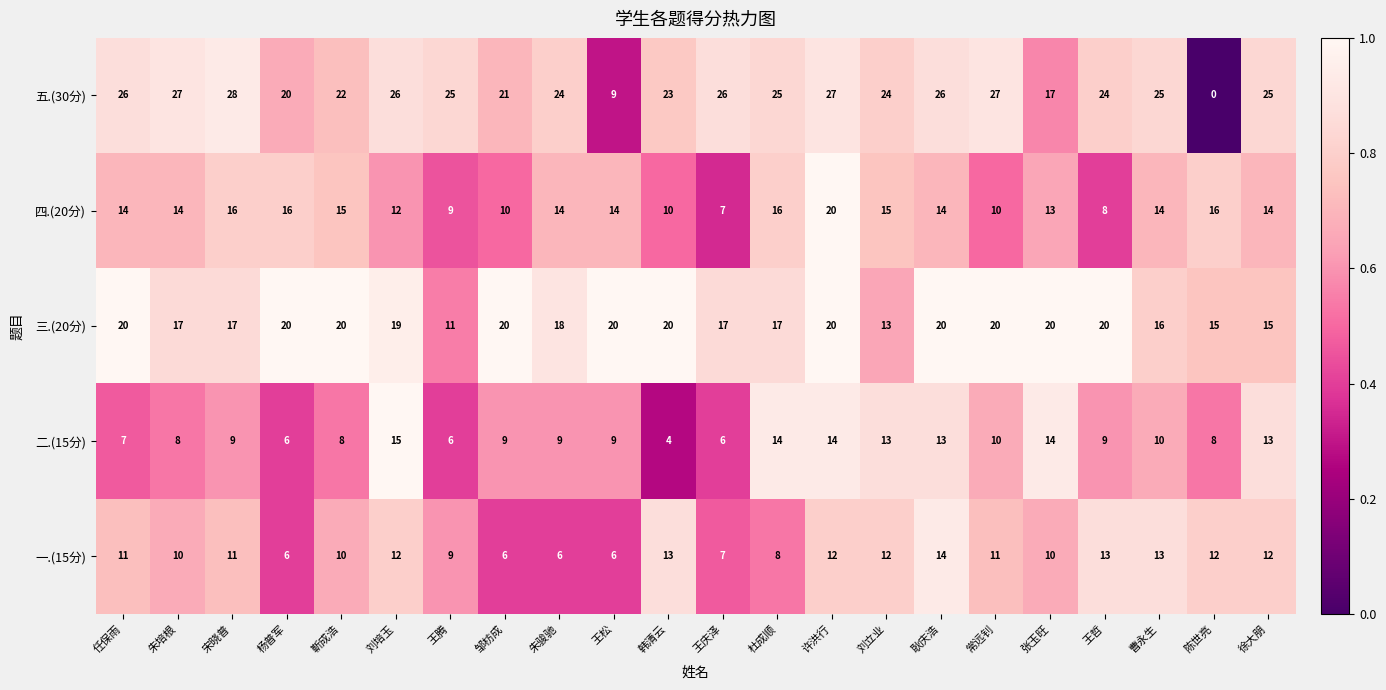

True or false: 三.(20分) has a value of 11 at 耿庆浩.

False